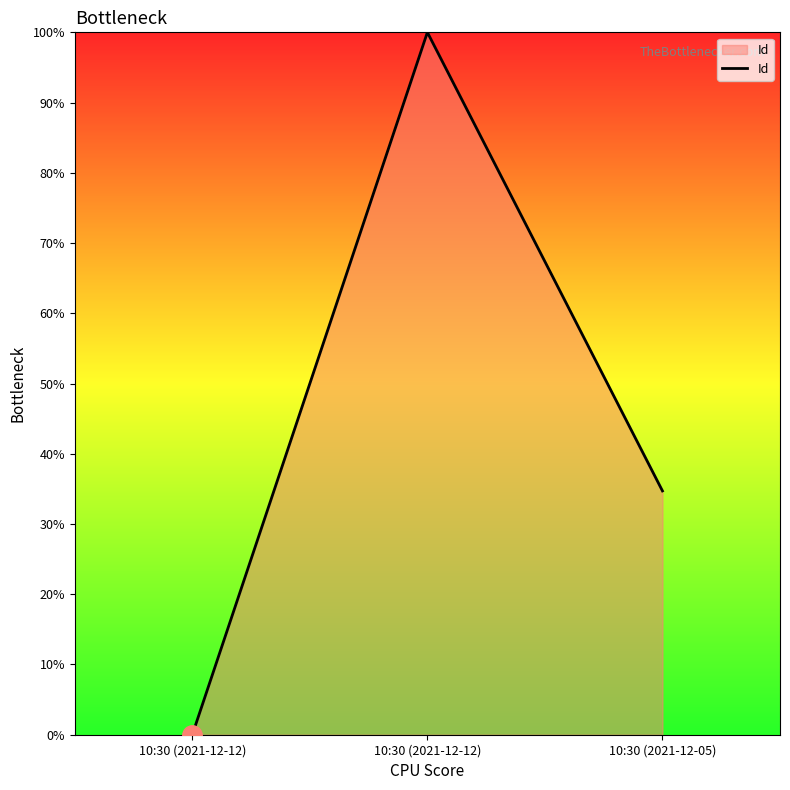

At which label is the value closest to 0?

10:30 (2021-12-12)